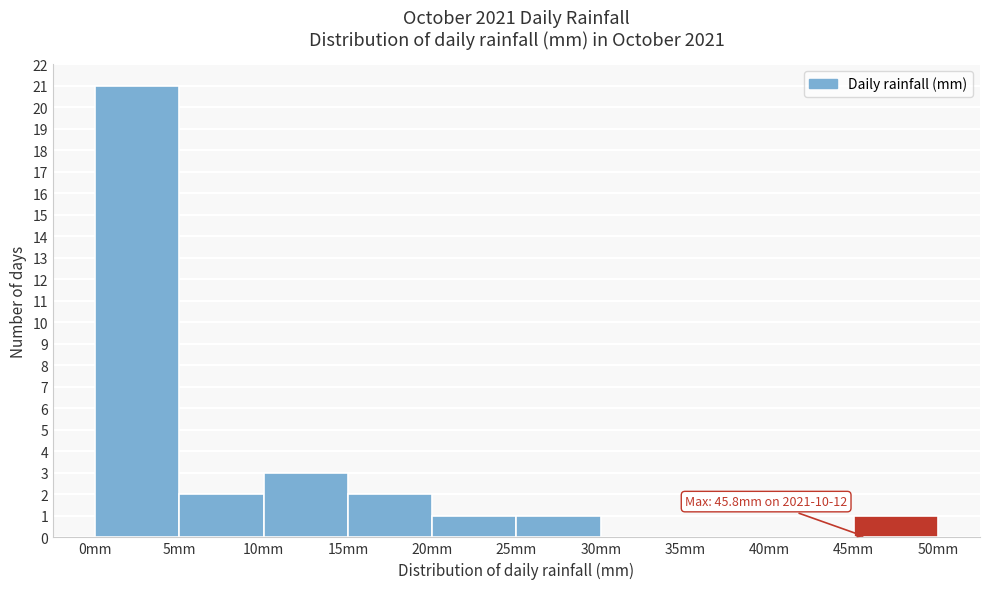

Over which range of the x-axis is the bar tallest?

0 to 5